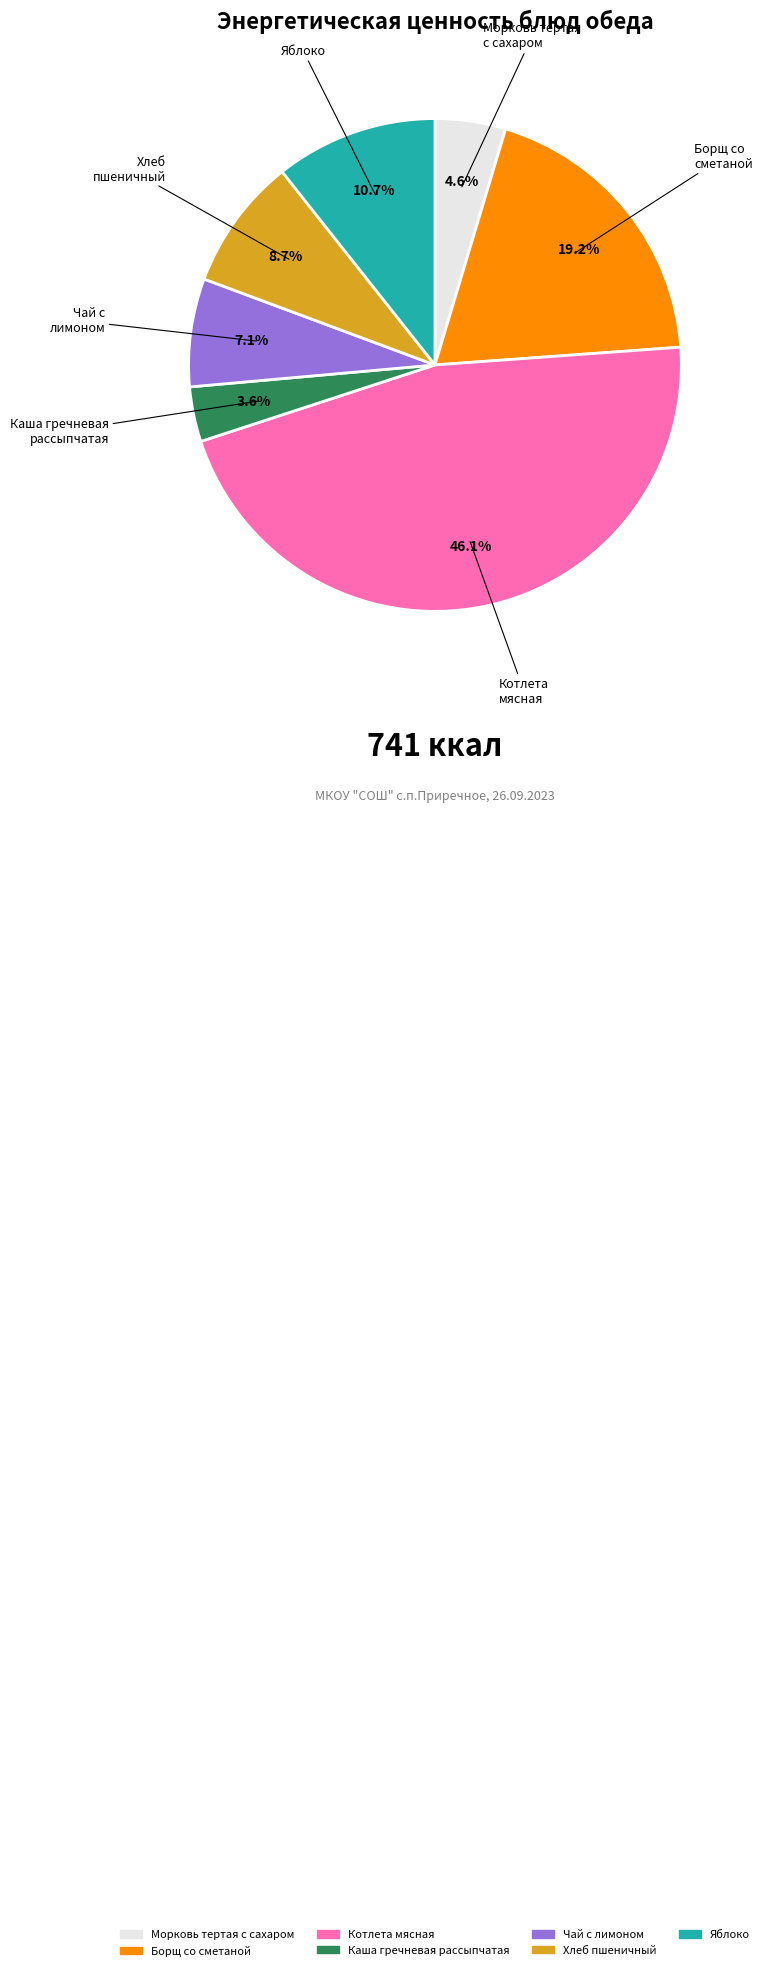

Which category has the smallest portion of the pie?

Каша гречневая рассыпчатая